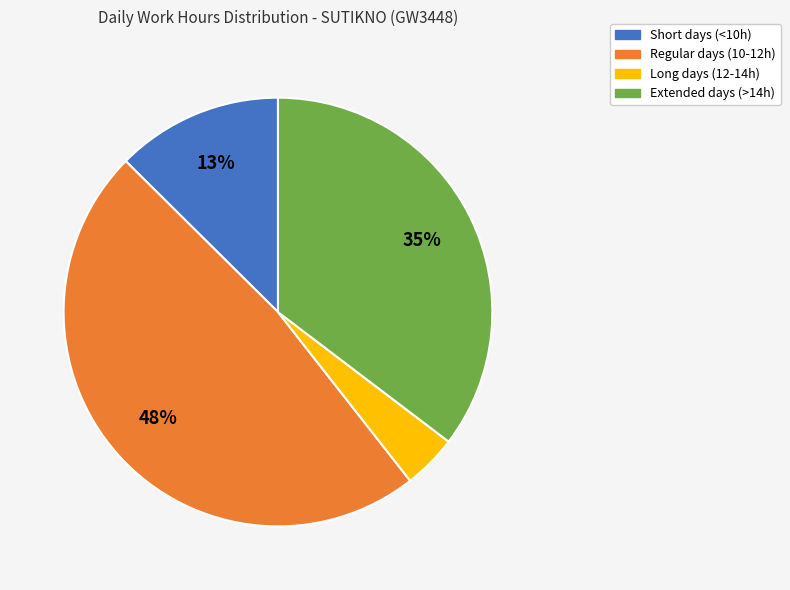

Is there any slice that represents more than half of the pie?

No